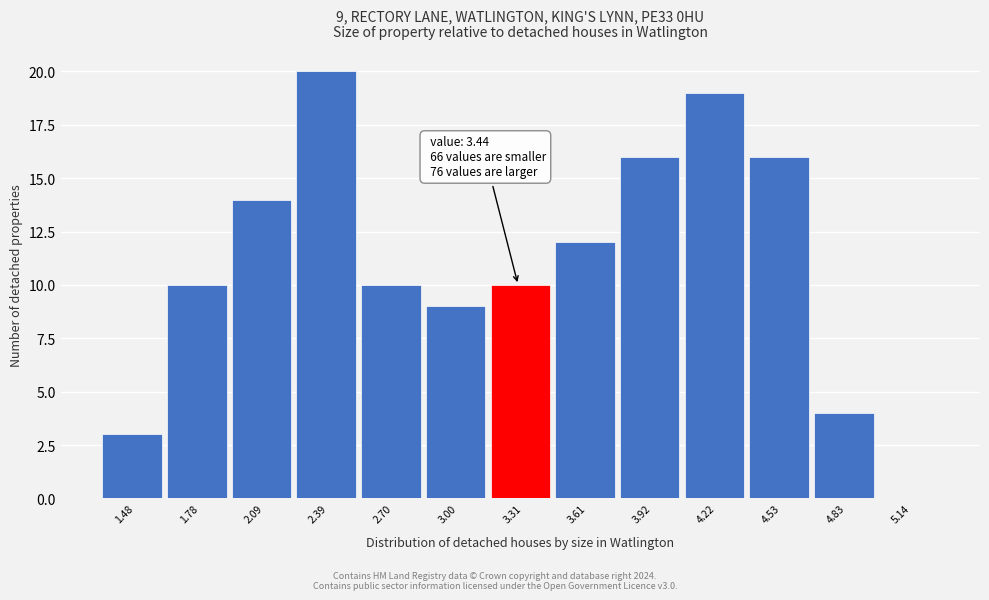

Reading left to right, what are all the values shown in this chart?

1.48=3	1.78=10	2.09=14	2.39=20	2.70=10	3.00=9	3.31=10	3.61=12	3.92=16	4.22=19	4.53=16	4.83=4	5.14=0